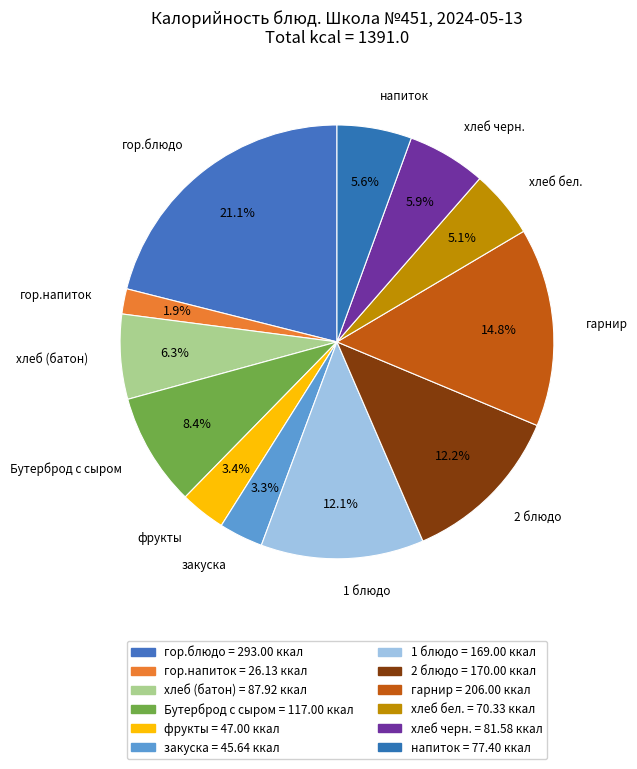

How many segments does this pie chart have?

12